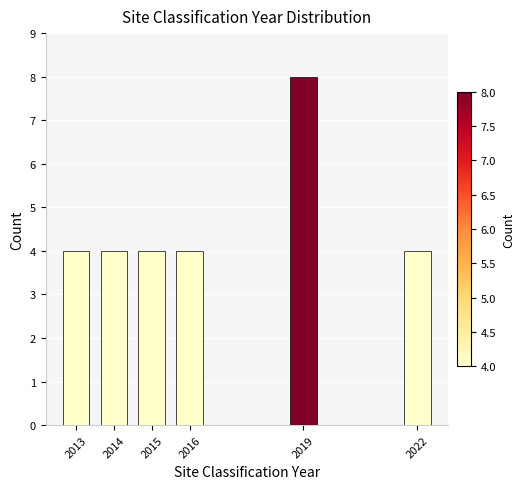

Reading left to right, what are all the values shown in this chart?

4	4	4	4	8	4